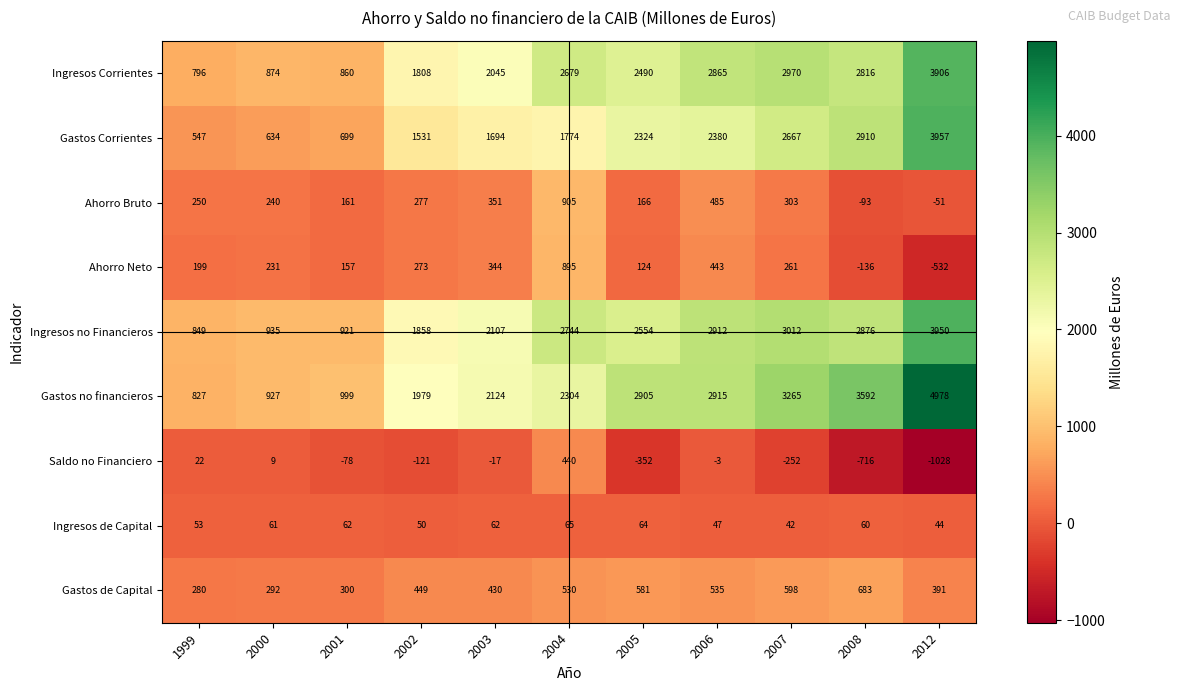

What is the average value of the Ingresos no Financieros series?

2247